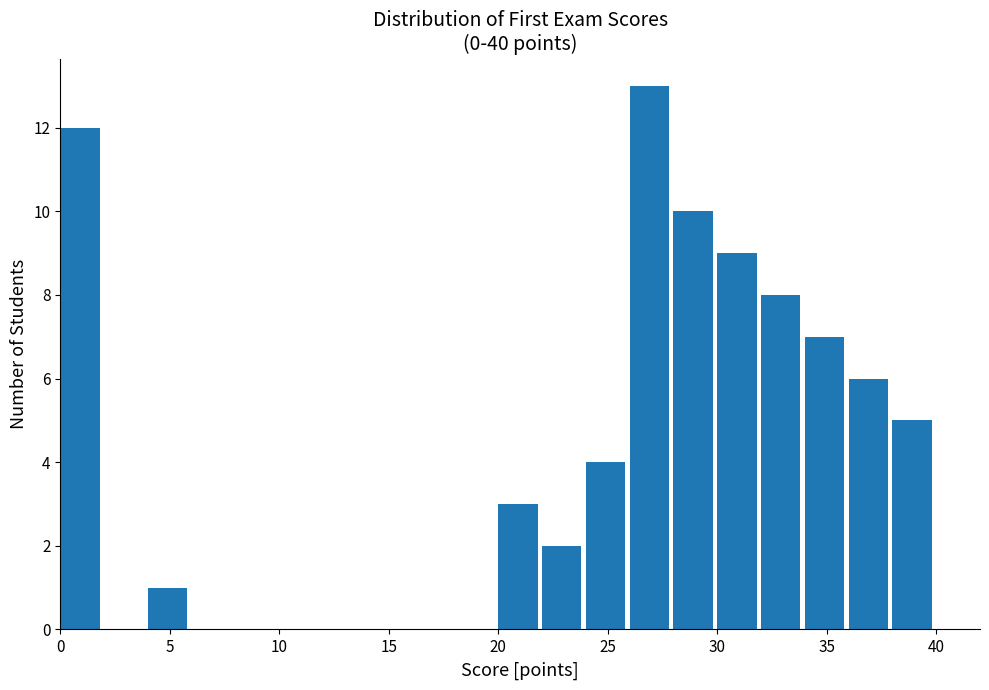

How tall is the bar that spans 30 to 32 on the x-axis? The values are not printed on the chart, so give them approximately, as read against the axis.

9